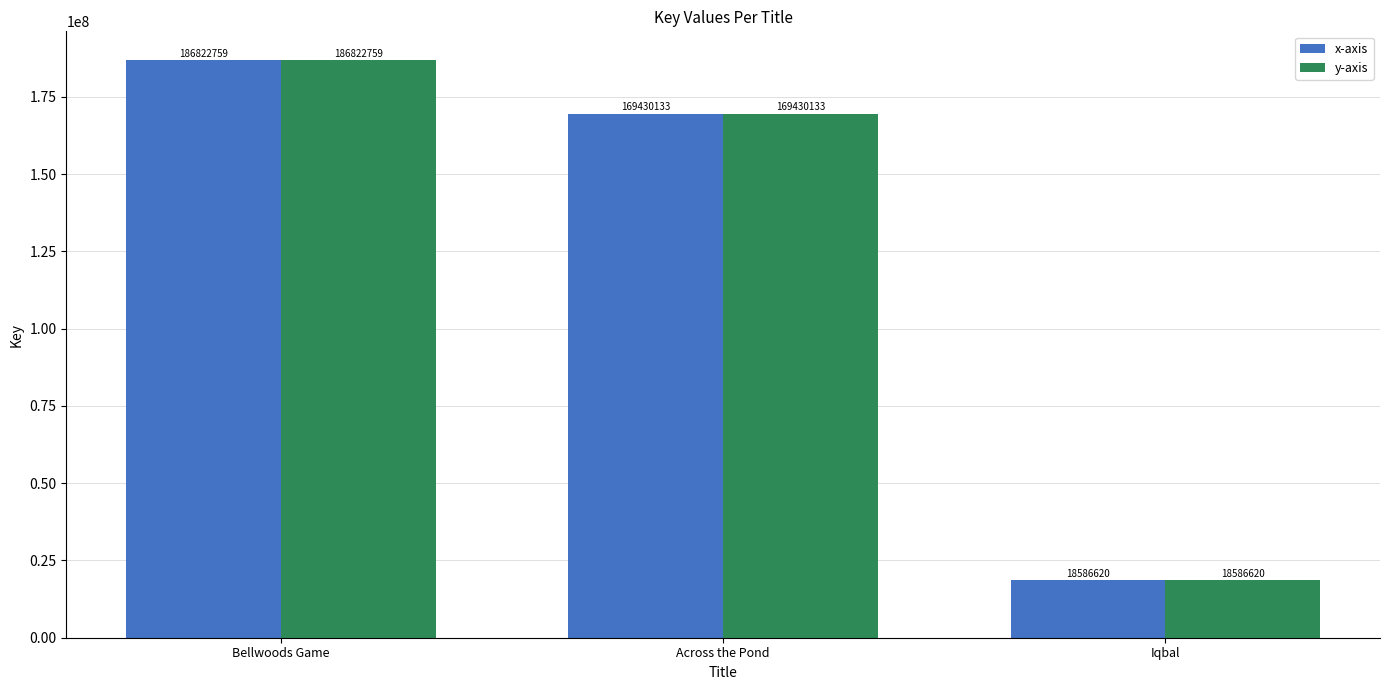

At which label is y-axis closest to 102704689?

Across the Pond